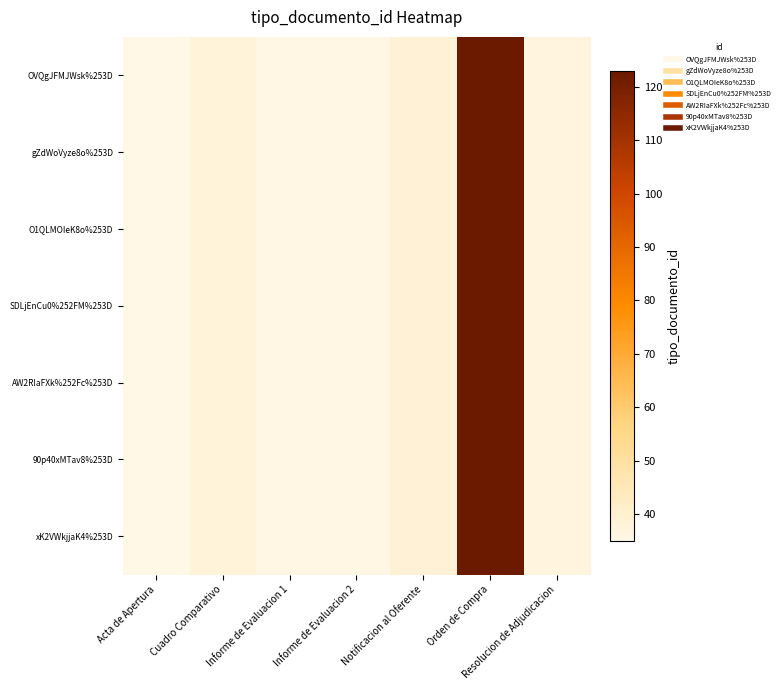

Count the number of categories in the chart.

7